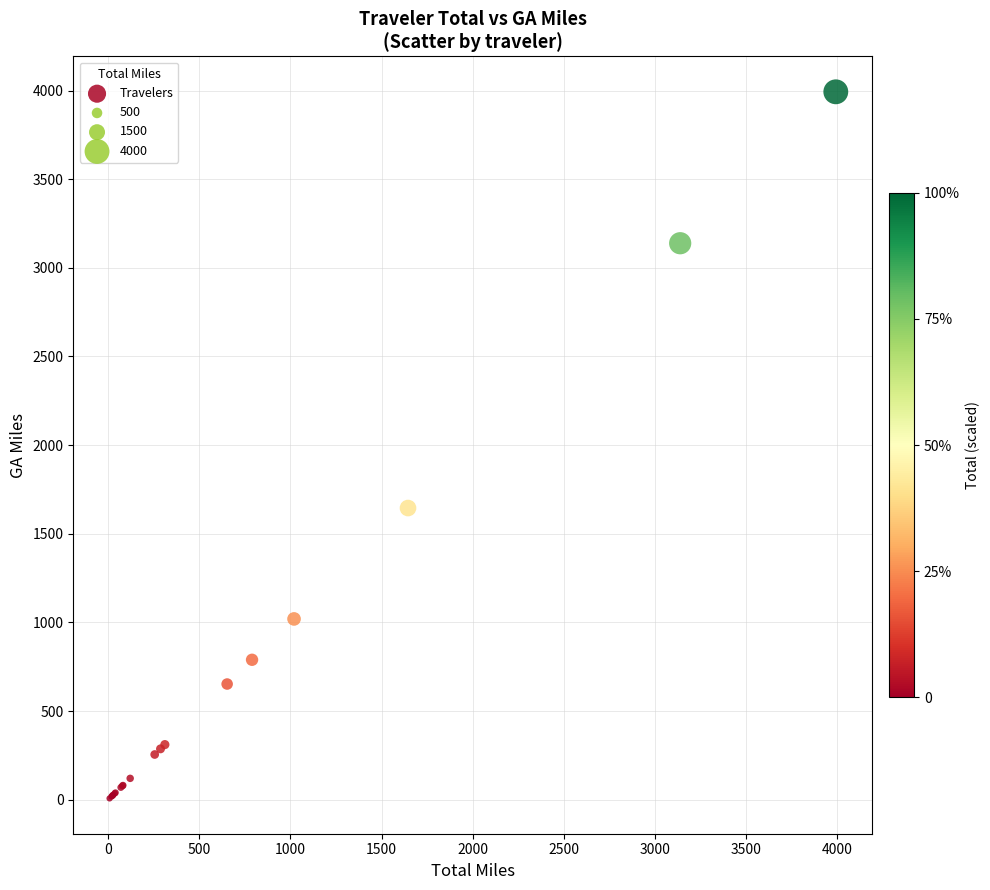

What Y value in the scatter plot is closest to 1999?

1645.0